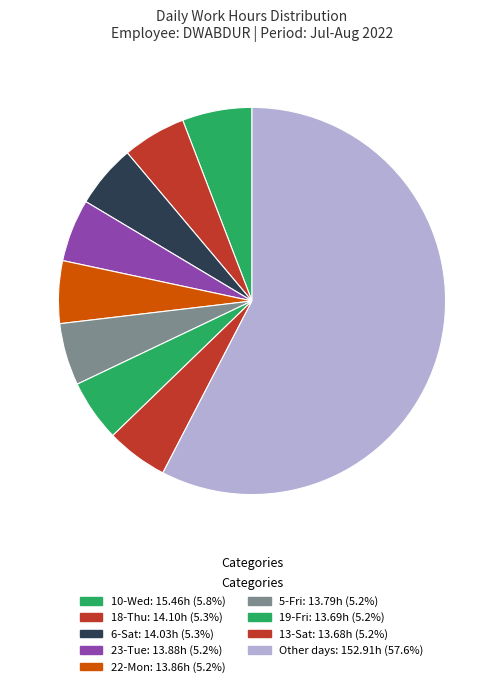

Count the number of slices in the pie.

9